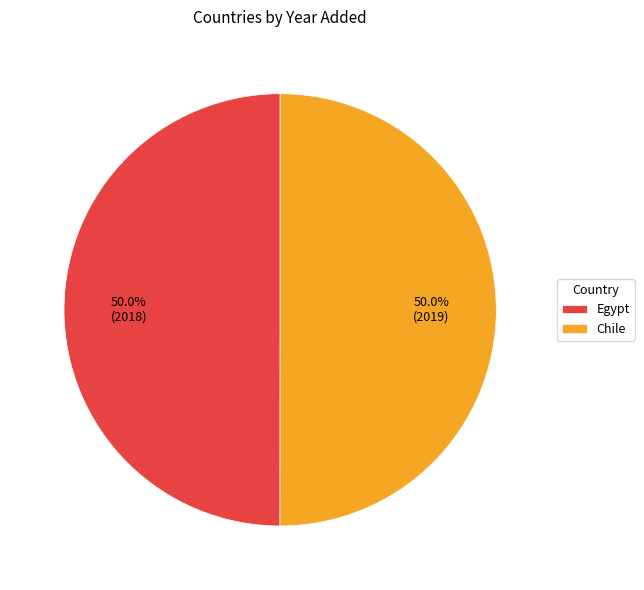

To the nearest percent, what portion does Egypt represent?

50%